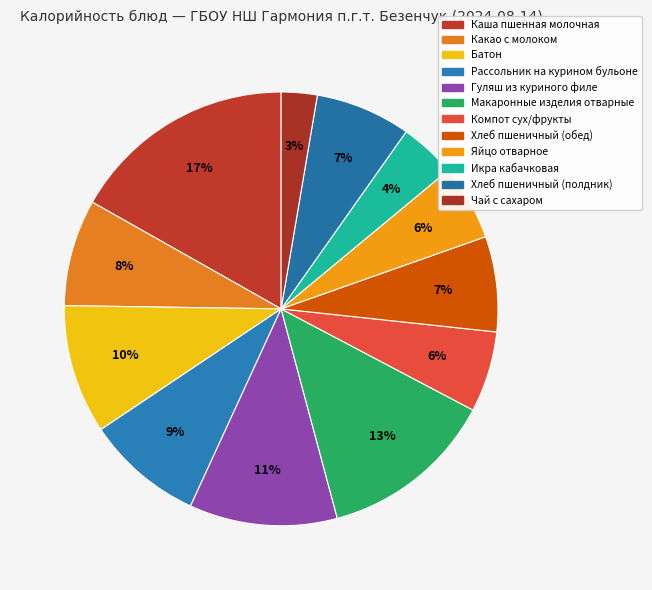

How much of the chart is everything except Рассольник на курином бульоне?

91.3%